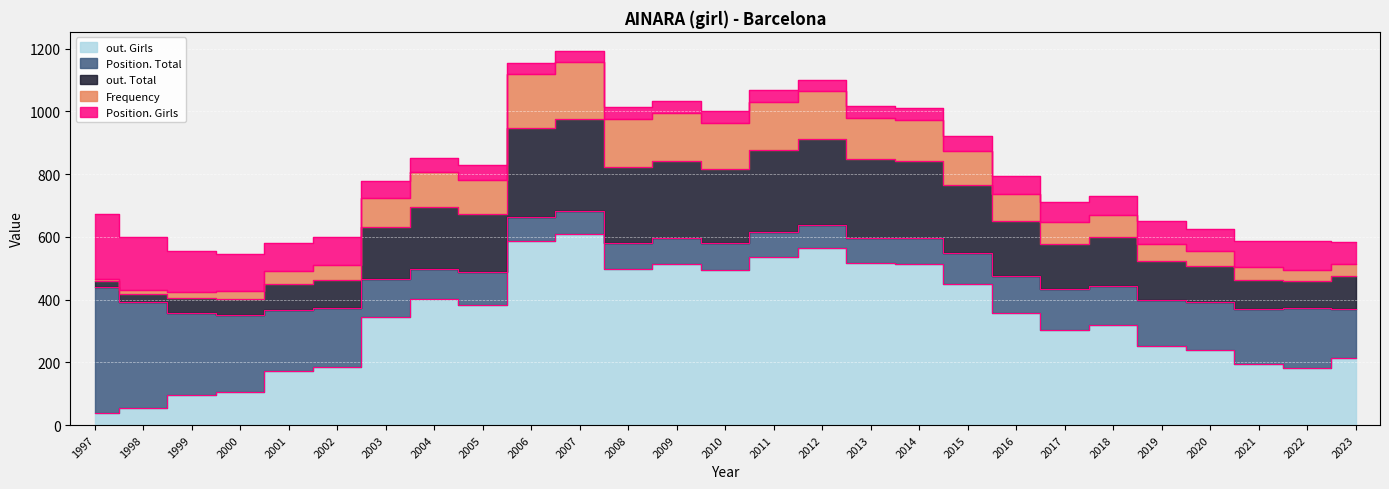

True or false: out. Girls and out. Total cross at least once.

False